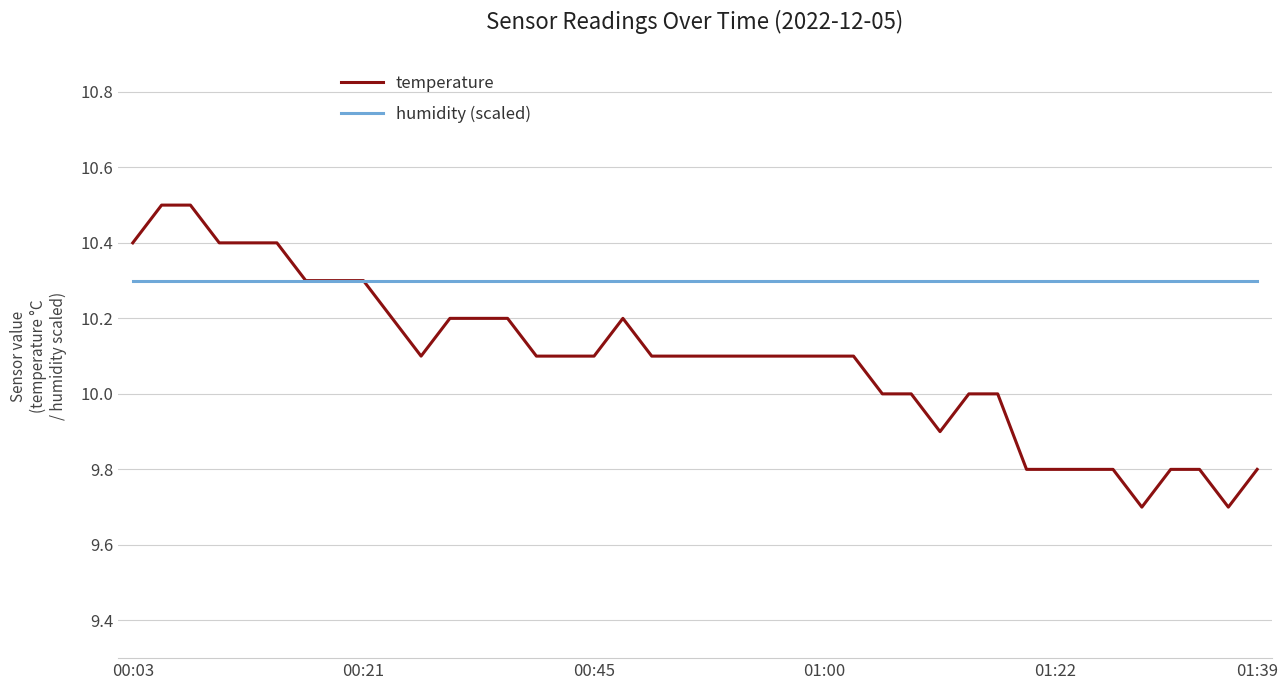

Which series has the largest total across all categories?

humidity (scaled)